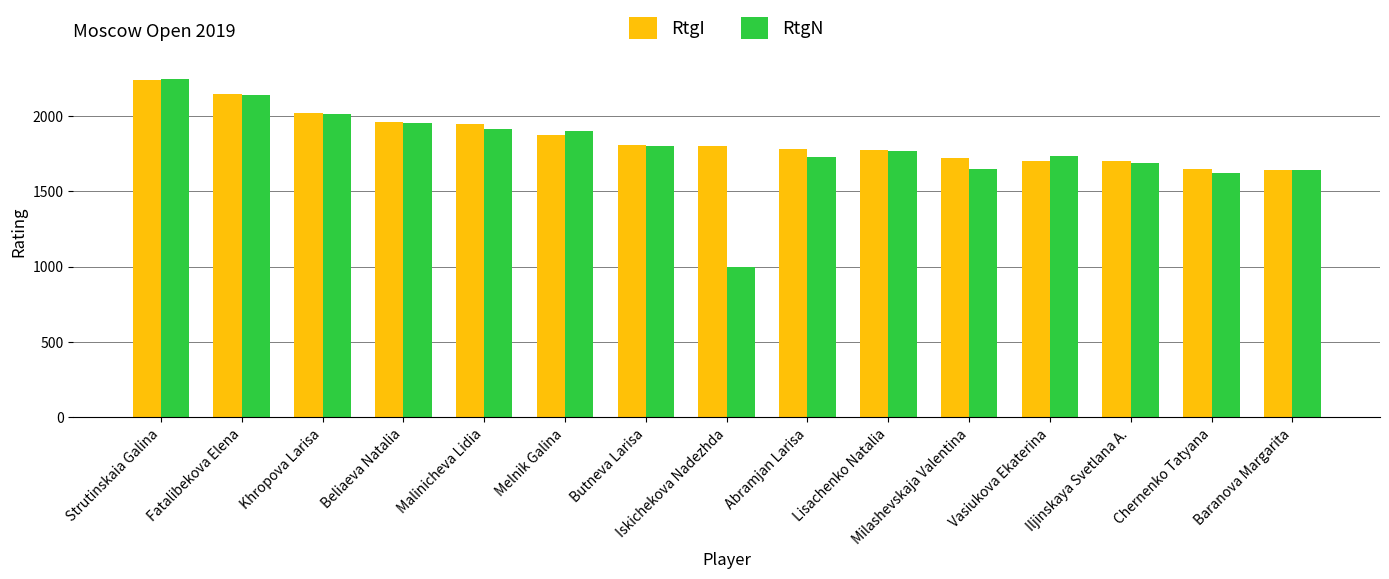

Where is RtgN nearest to the value 1621?

Chernenko Tatyana